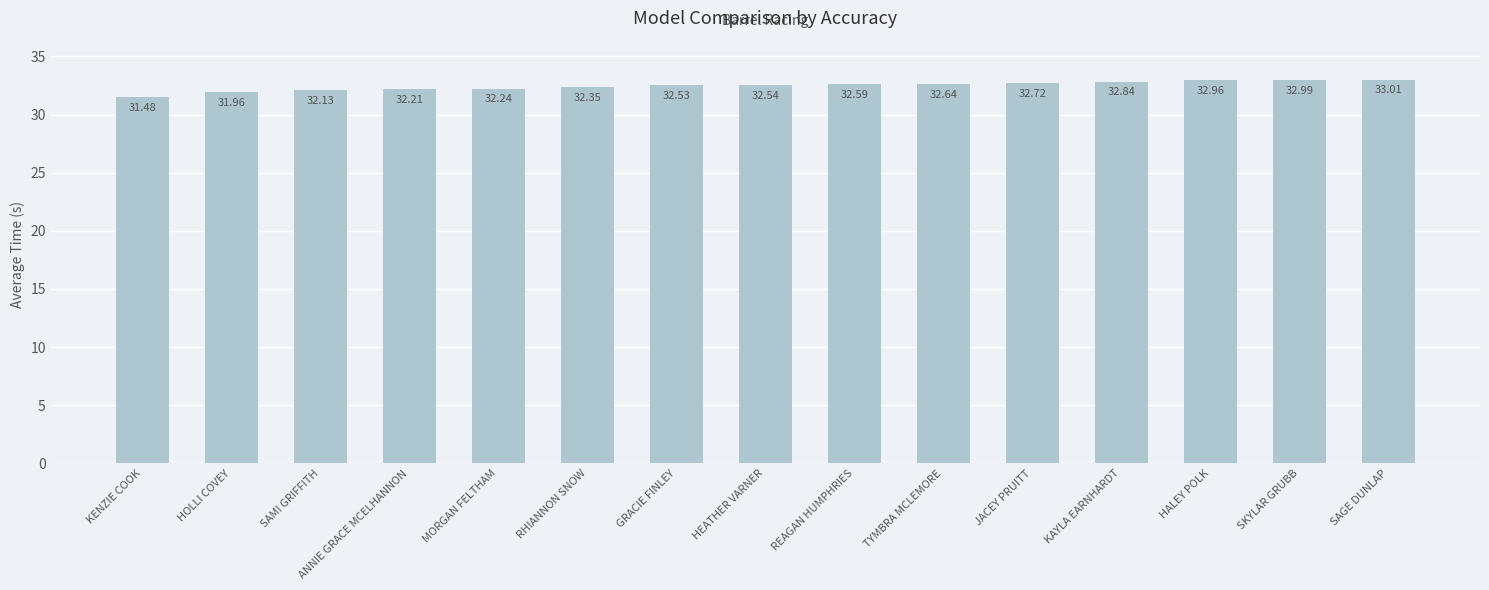

Which has a higher value, HEATHER VARNER or HALEY POLK?

HALEY POLK